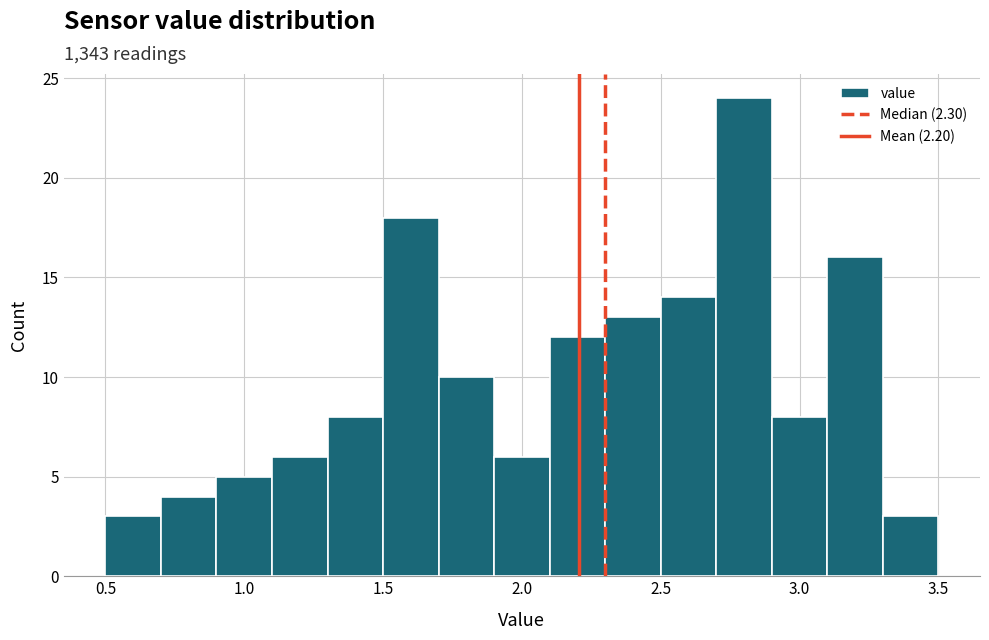

Which range on the x-axis has the tallest bar?

2.7 to 2.9